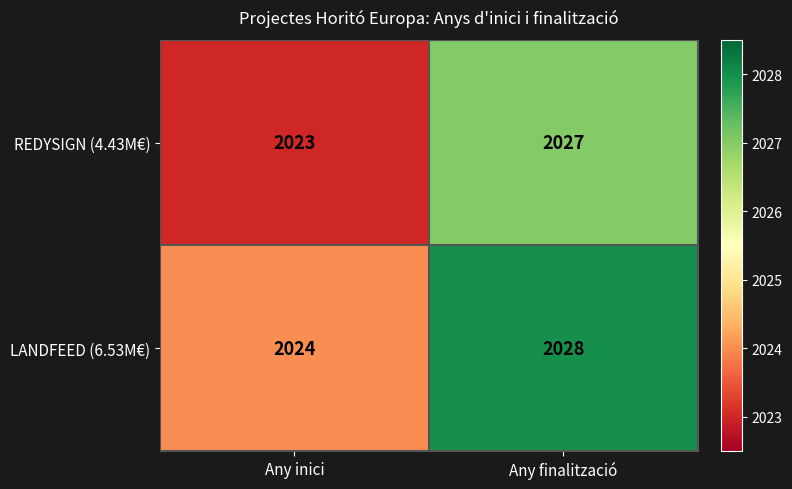

Is the value of REDYSIGN (4.43M€) at Any inici greater than the value of LANDFEED (6.53M€) at Any finalització?

No